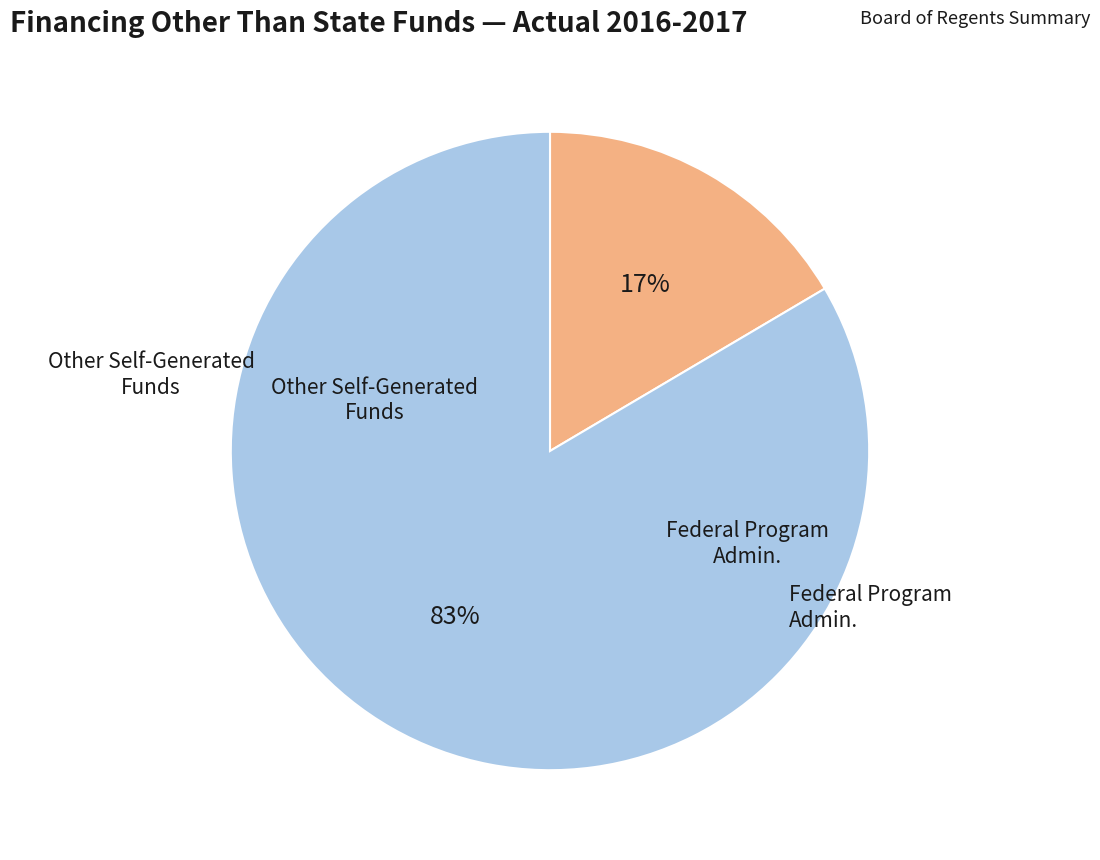

Which category has the biggest portion of the pie?

Federal Program Admin.